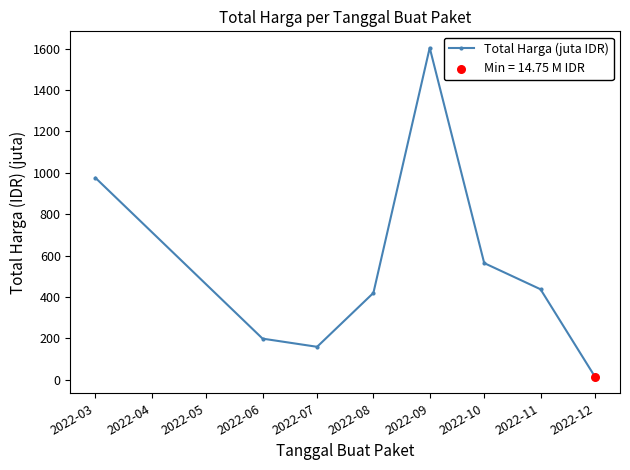

Approximately how many times larger is the value at 2022-09 compared to 2022-07?

10.0